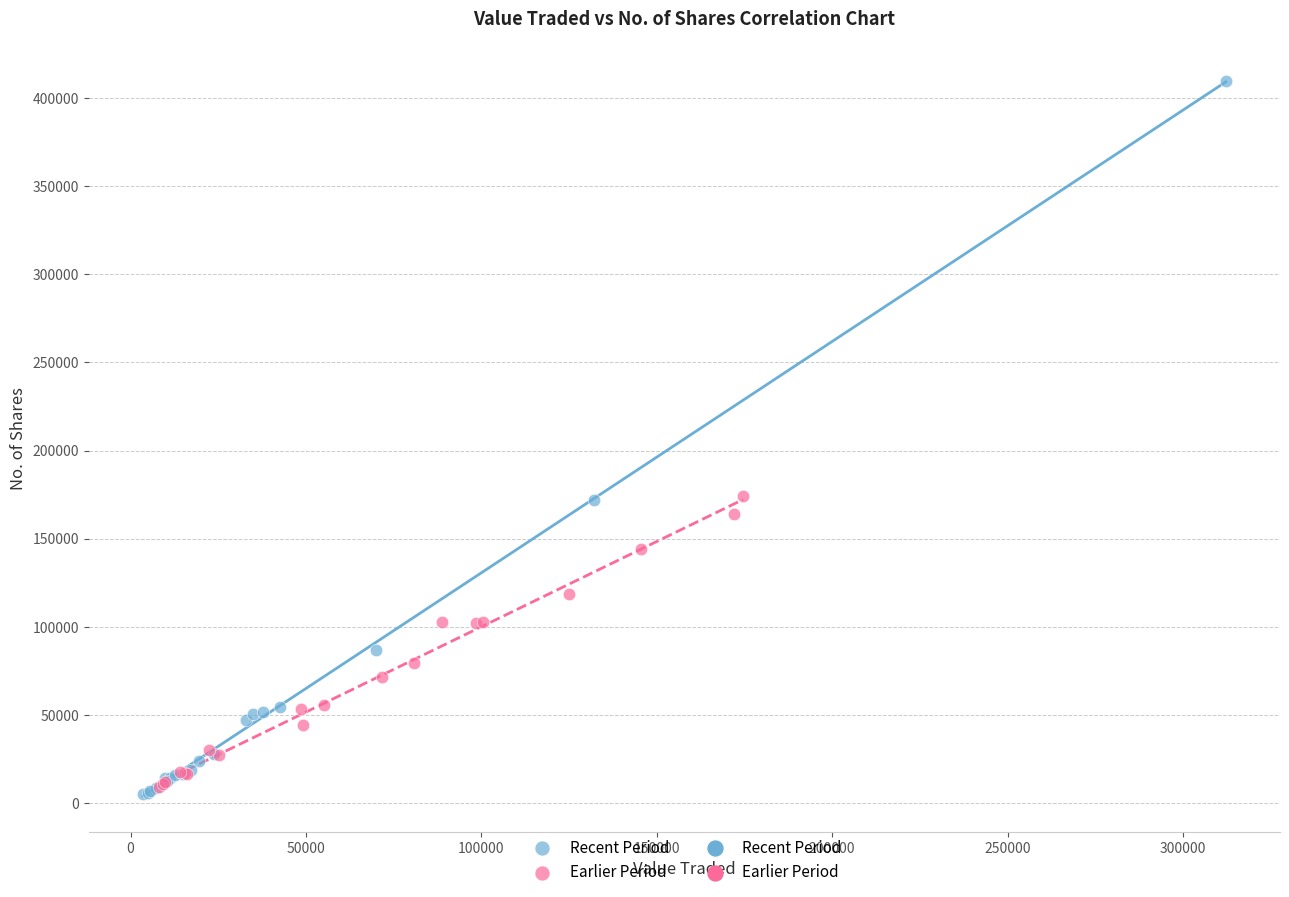

Which series has the largest Y range (max minus min)?

Recent Period